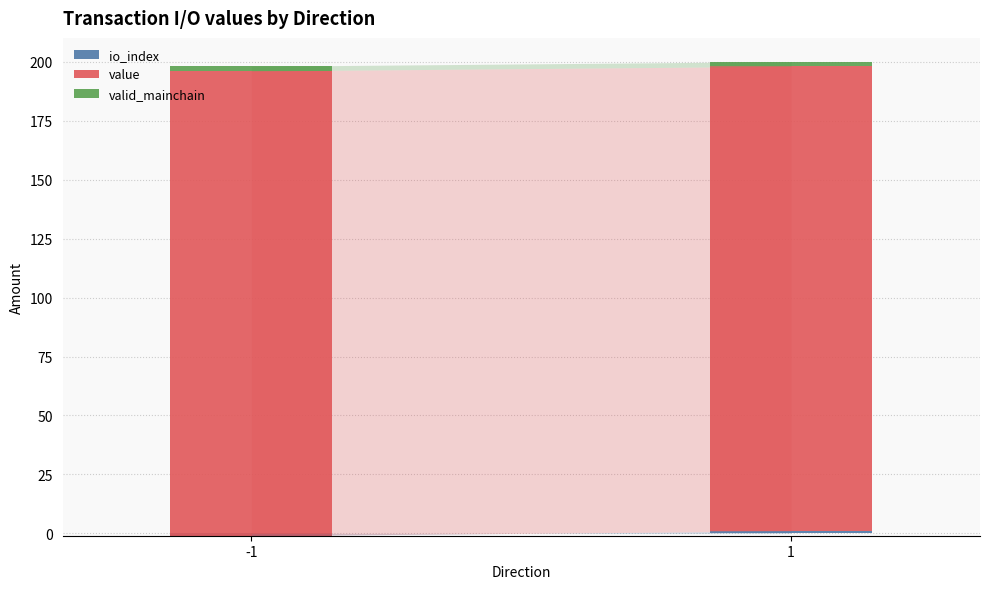

What is the value of the valid_mainchain bar at the 2nd from the left?

2.0